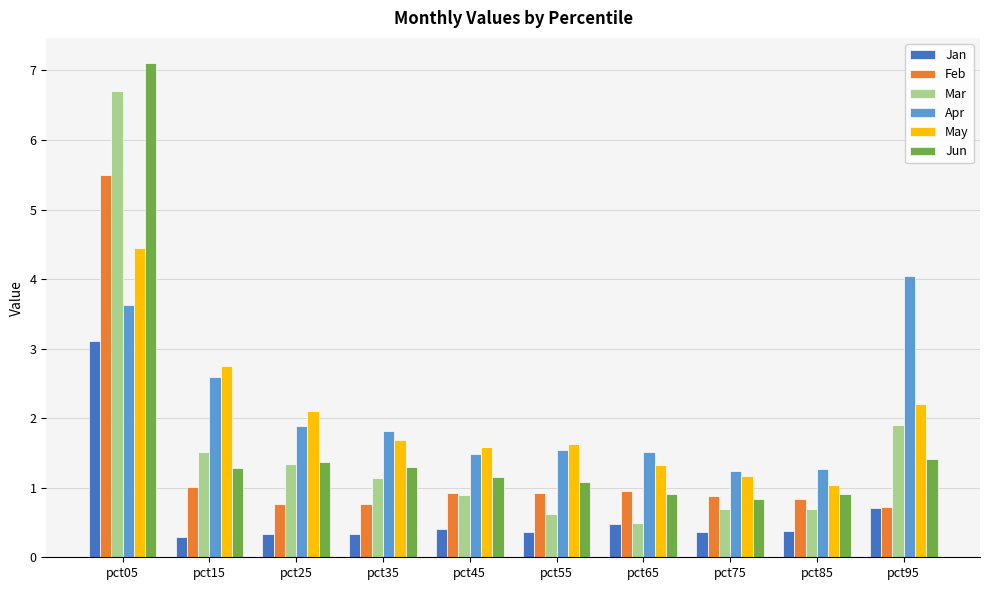

What is the total value across all series at pct45?

6.5